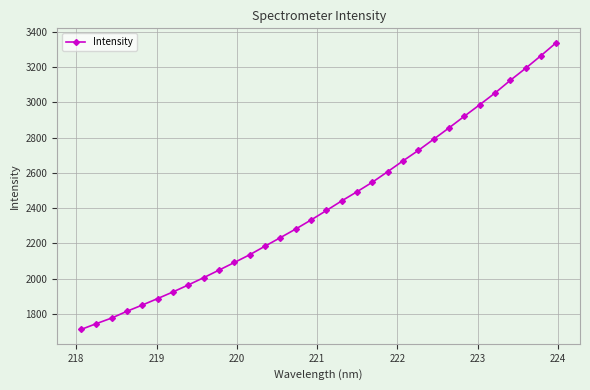

What is the average value?

2418.6